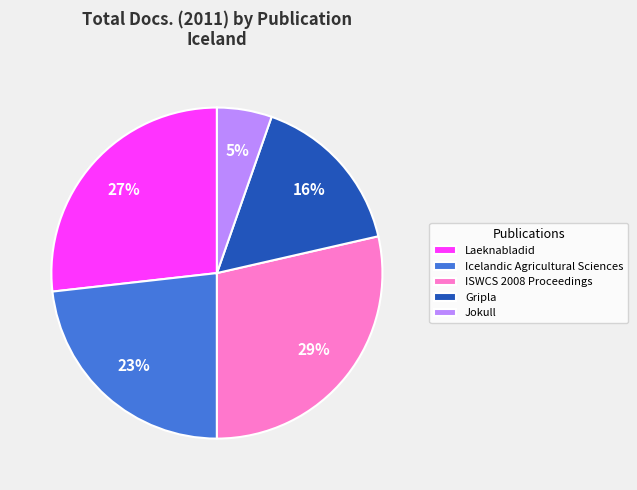

Is it true that Laeknabladid is 14% of the pie?

False